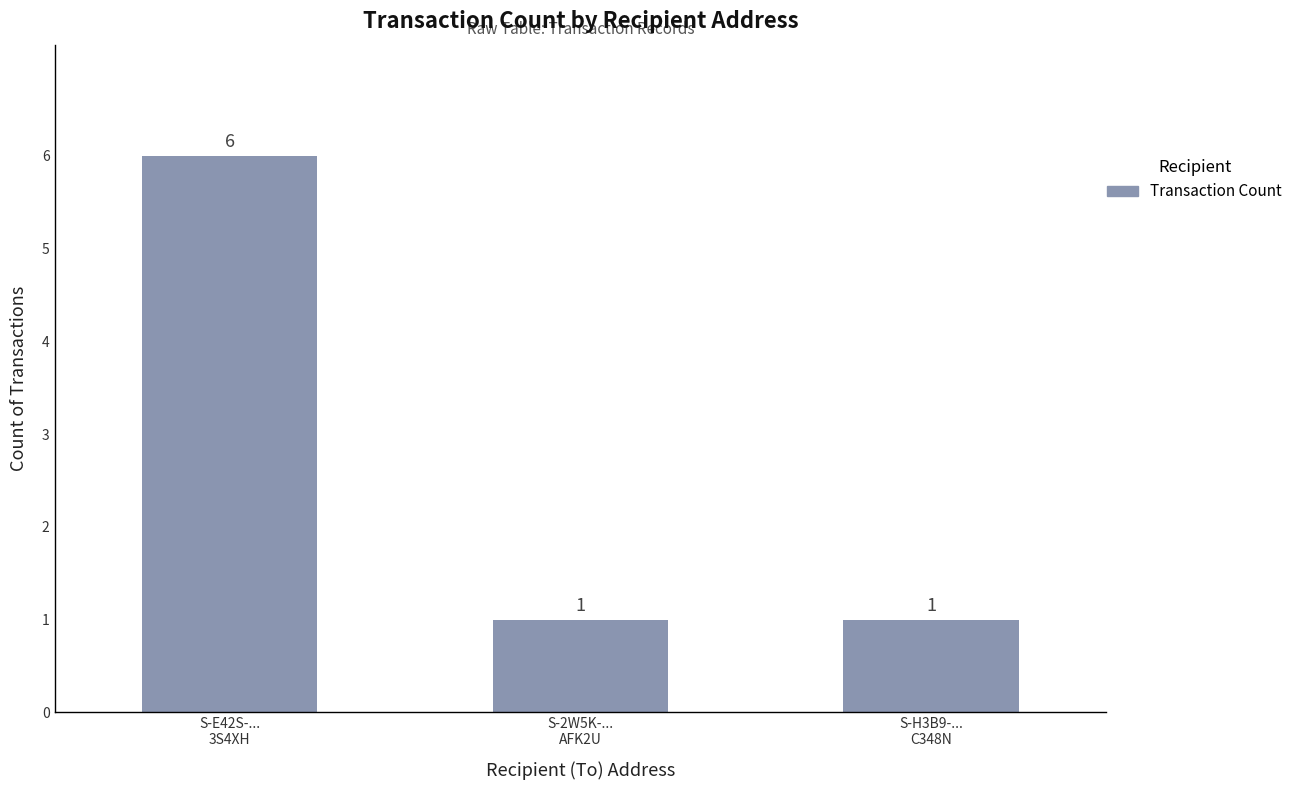

What is the label of the 1st bar from the left?

S-E42S-...
3S4XH